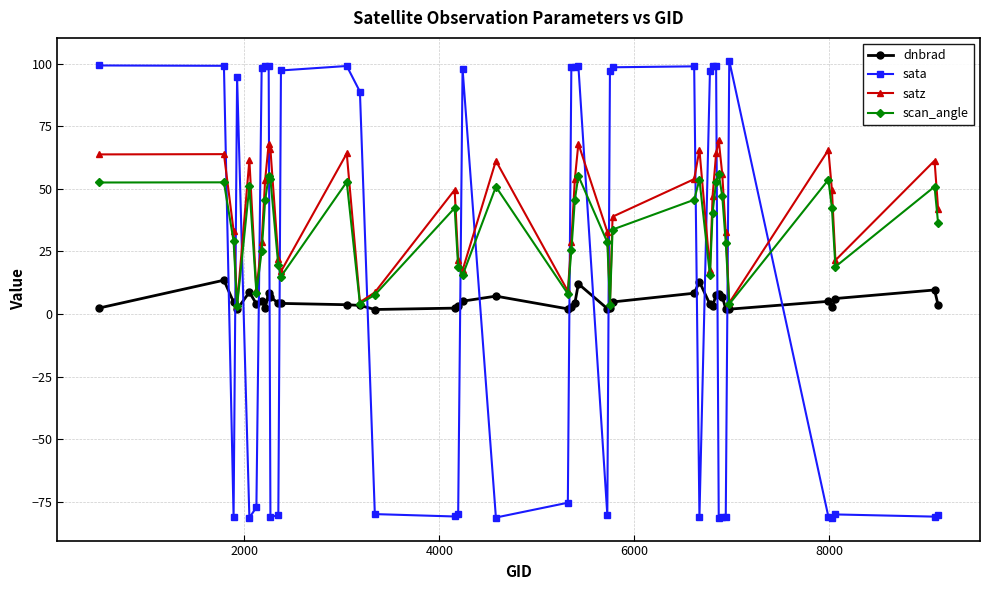

What is the maximum value shown in the chart?

101.1